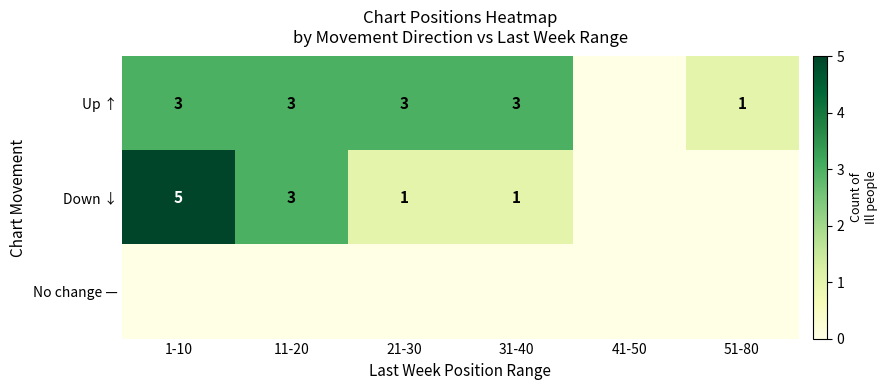

Which category has the highest value across all series?

1-10